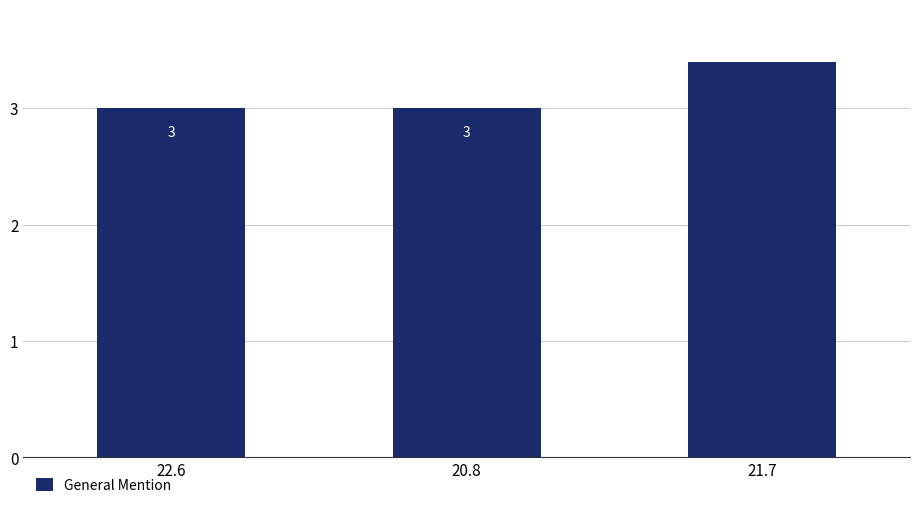

Does the chart contain stacked bars?

No